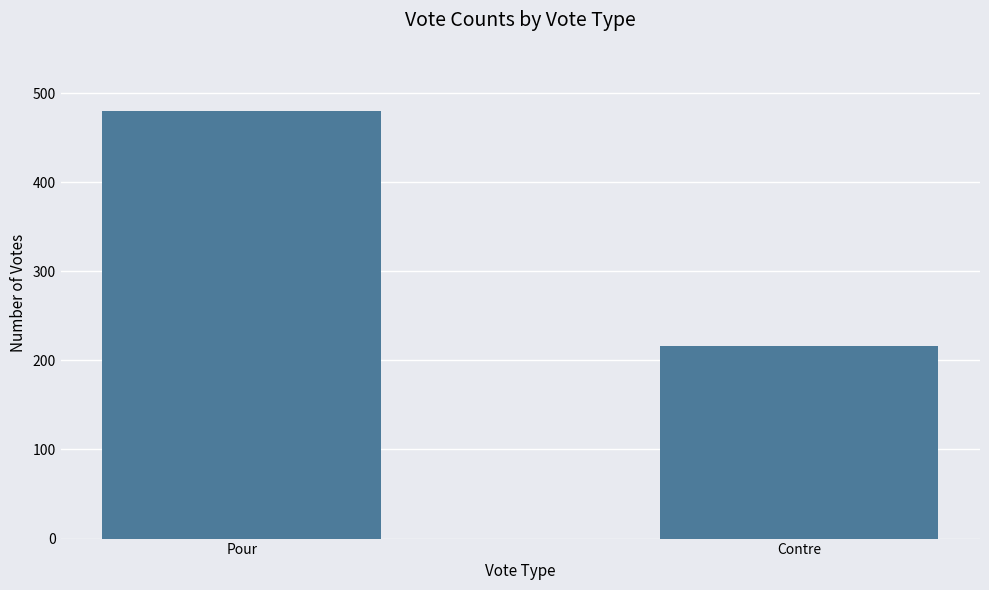

What is the maximum value shown in the chart?

480